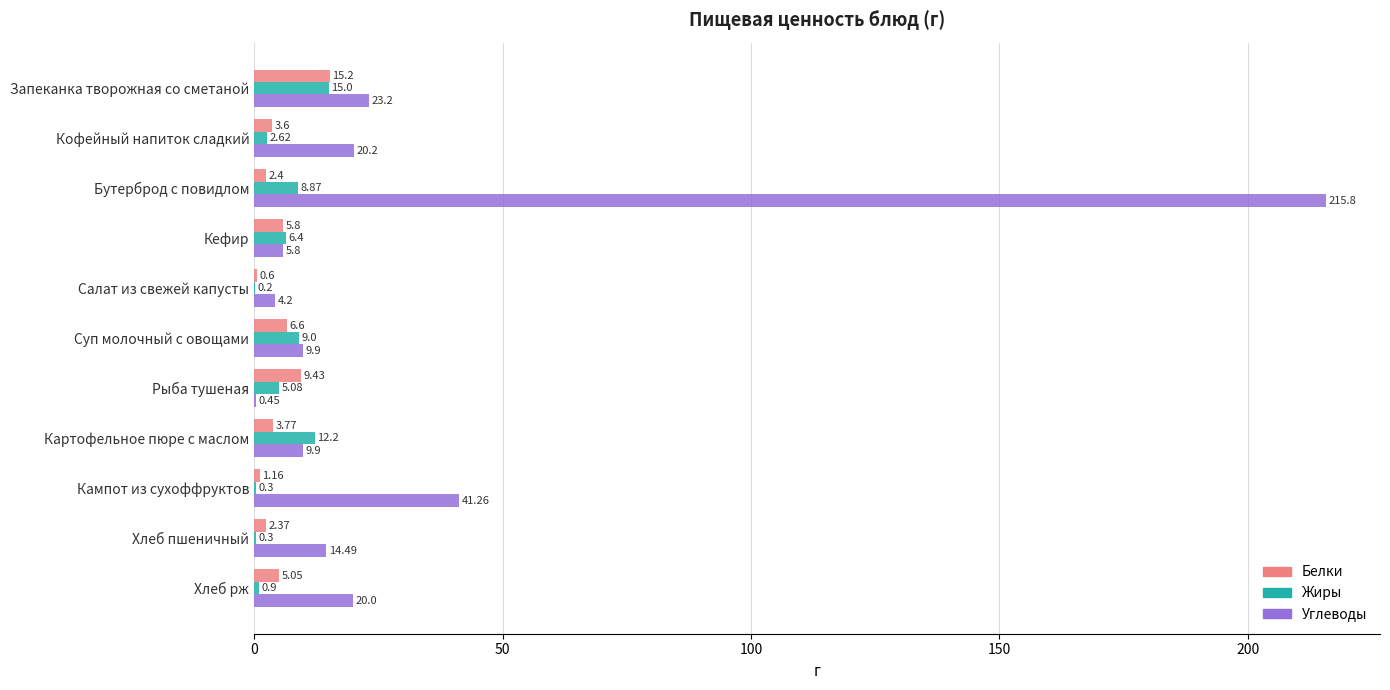

Is the value of Жиры at Кефир greater than the value of Углеводы at Хлеб пшеничный?

No